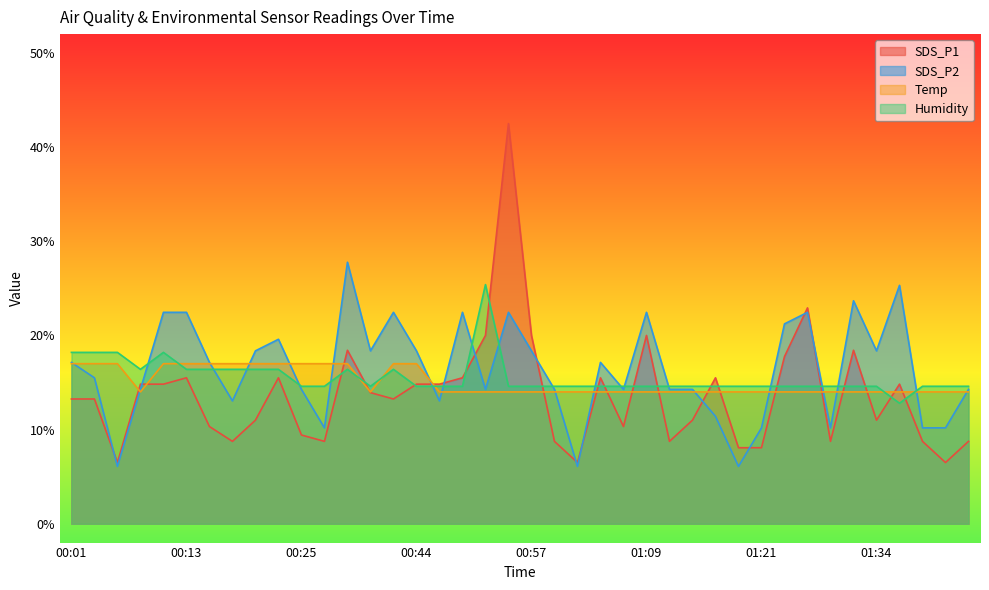

What value does the SDS_P1 series have at 00:54?

42.5